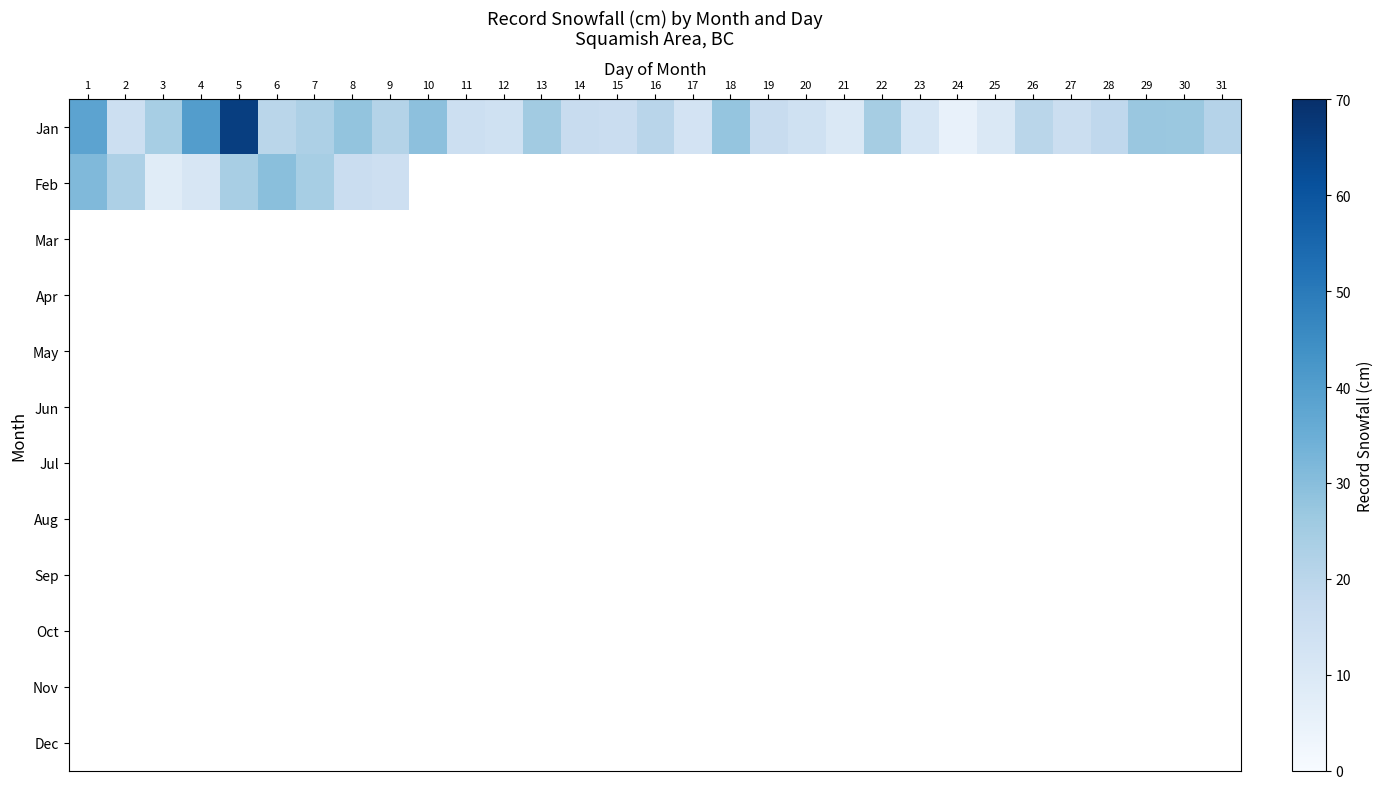

Which series has the largest range (max minus min)?

Jan